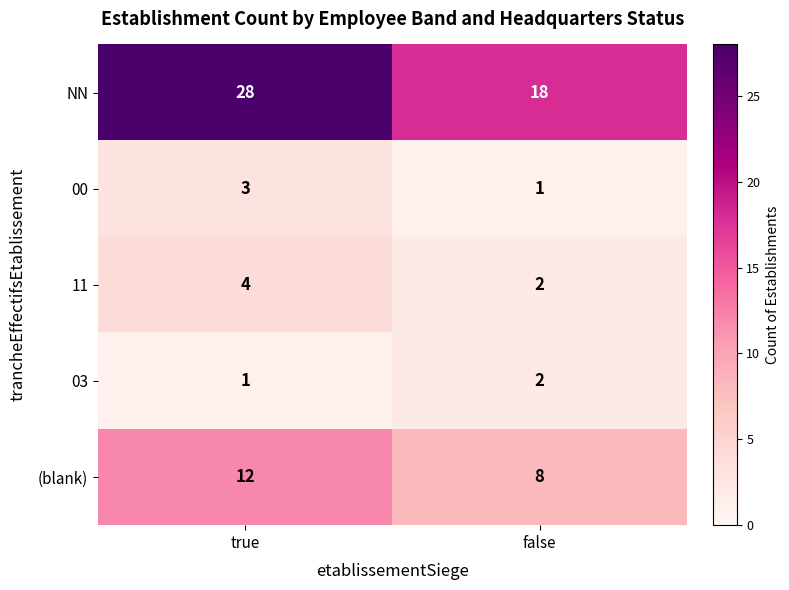

Which series has the widest spread of values?

NN